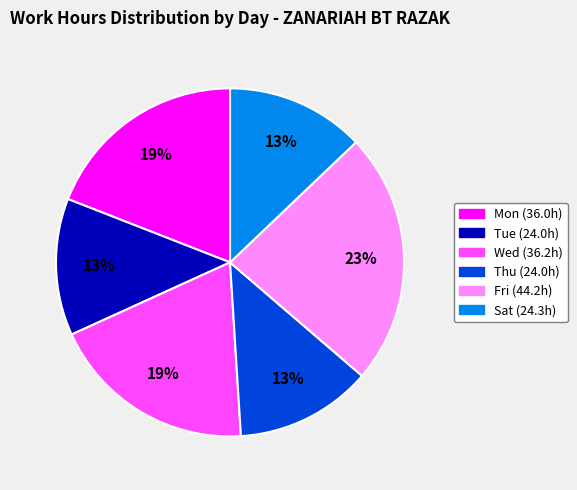

Approximately how many times larger is the value at Thu compared to Tue?

1.0